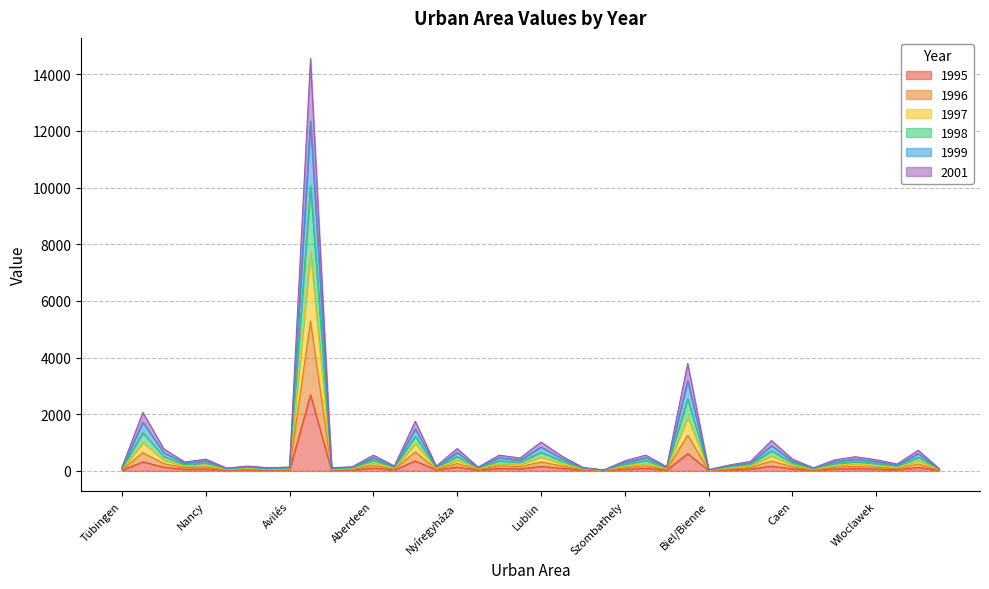

Does the chart have visible grid lines?

Yes